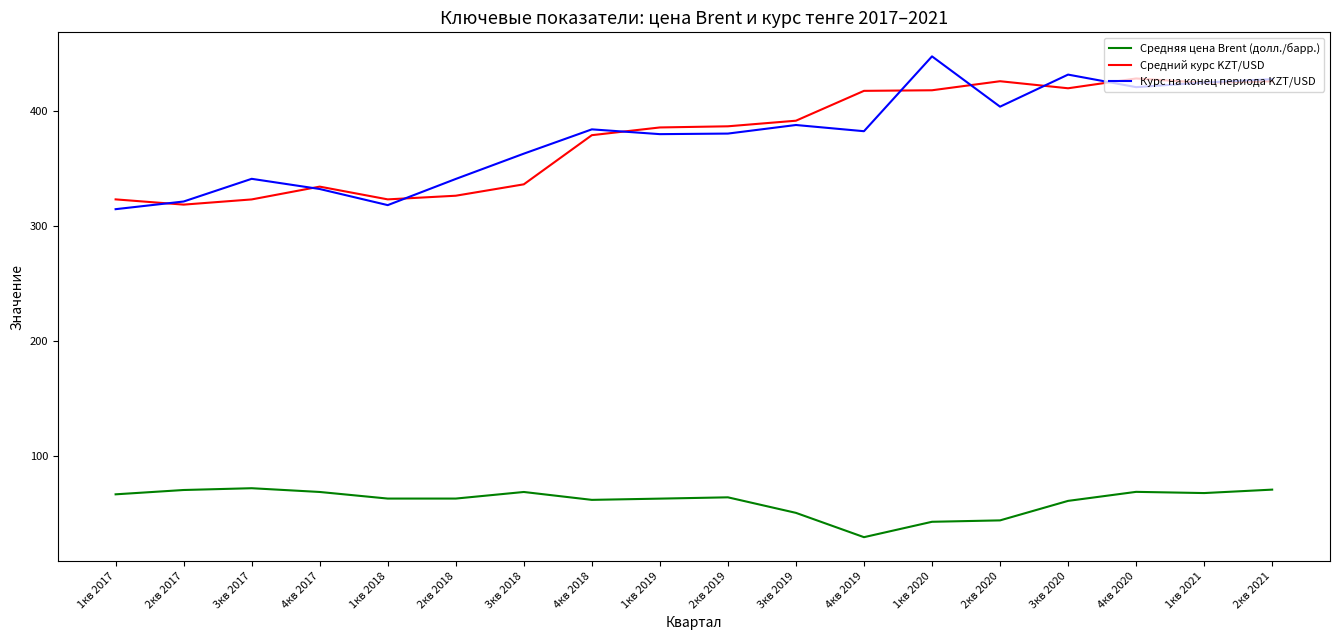

The value of Курс на конец периода KZT/USD at 2кв 2020 is 224.7. True or false?

False